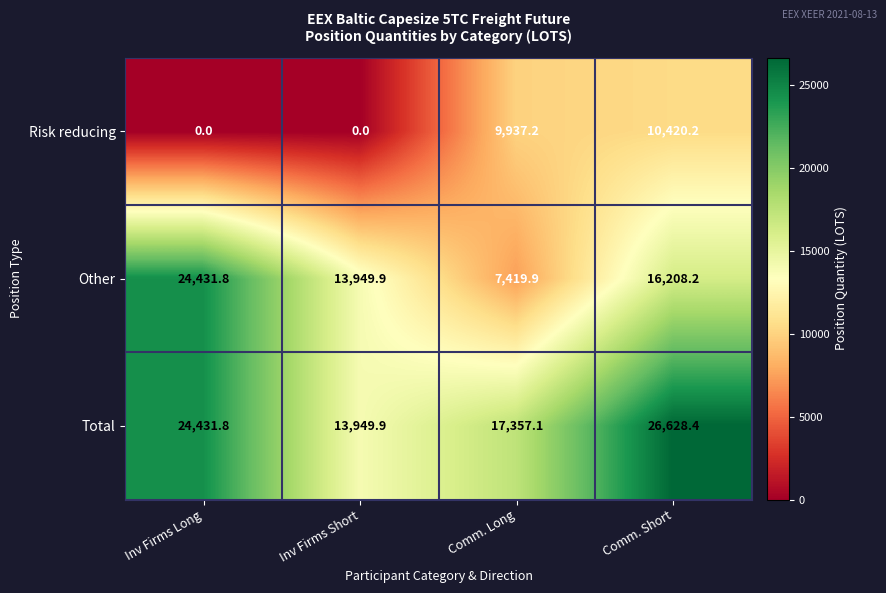

Which series has the largest range (max minus min)?

Other